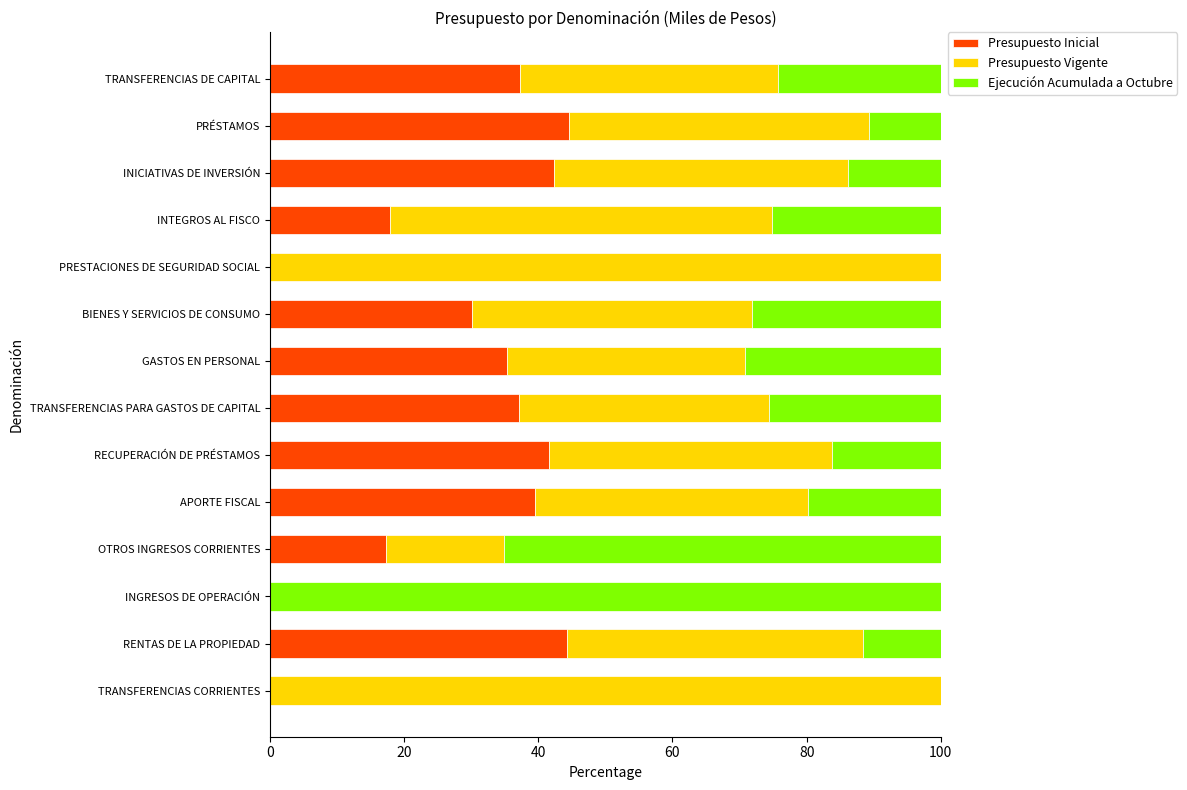

Is it true that Presupuesto Inicial equals 41.6 at RECUPERACIÓN DE PRÉSTAMOS?

True